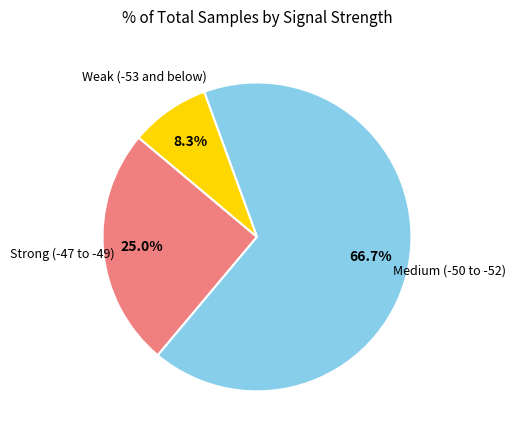

Is there a majority slice in this chart?

Yes